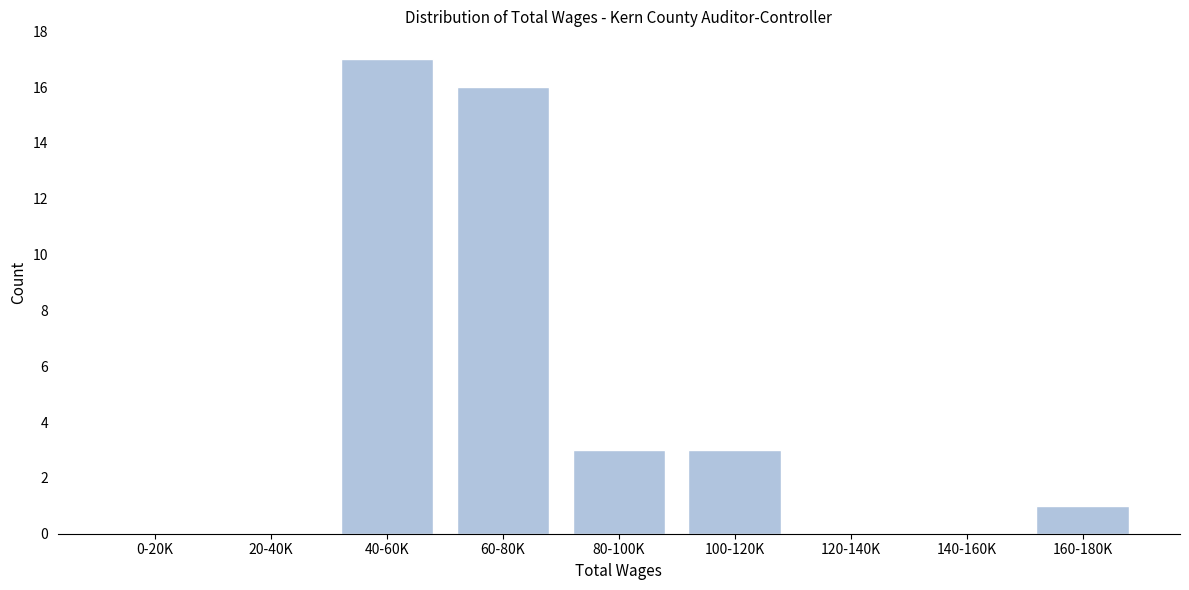

Reading right to left, transcribe all the data shown in this chart.

160-180K=1	140-160K=0	120-140K=0	100-120K=3	80-100K=3	60-80K=16	40-60K=17	20-40K=0	0-20K=0